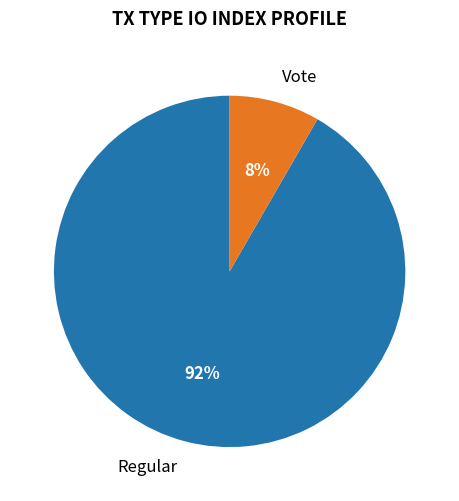

Is it true that Regular is 99% of the pie?

False